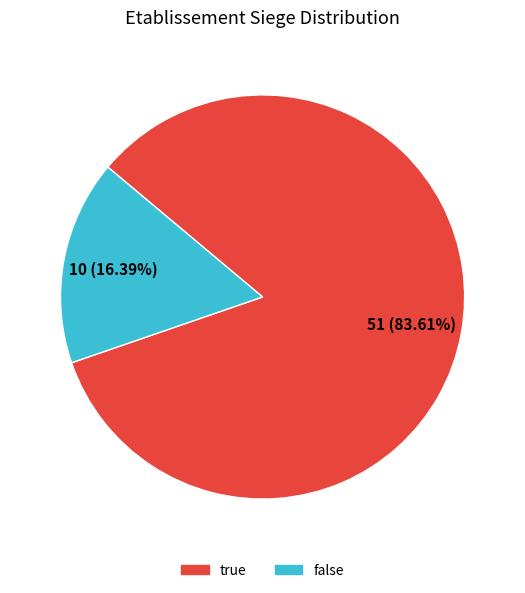

Approximately how many times larger is the value at true compared to false?

5.1